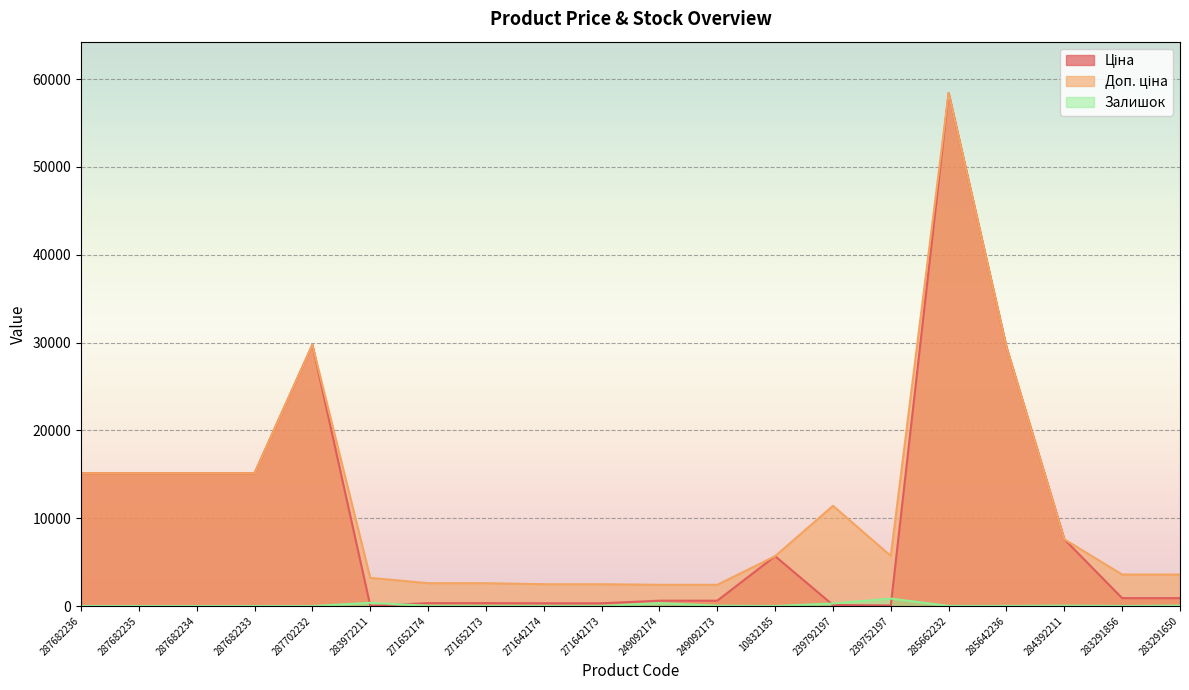

Reading right to left, extract all data points from this chart.

Ціна: 283291650=895.9	283291856=895.9	284392211=7596.5	285642236=29491.5	285662232=58426.5	239752197=57.0	239792197=114.1	10832185=5673.8	249092173=603.7	249092174=603.7	271642173=310.3	271642174=310.3	271652173=324.8	271652174=324.8	283972211=32.0	287702232=29747.2	287682233=15120.0	287682234=15120.0	287682235=15120.0	287682236=15120.0
Доп. ціна: 283291650=3583.6	283291856=3583.6	284392211=7596.5	285642236=29491.5	285662232=58426.5	239752197=5705.0	239792197=11410.0	10832185=5673.8	249092173=2414.8	249092174=2414.8	271642173=2482.4	271642174=2482.4	271652173=2598.3	271652174=2598.3	283972211=3205.0	287702232=29747.2	287682233=15120.0	287682234=15120.0	287682235=15120.0	287682236=15120.0
Залишок: 283291650=43.0	283291856=7.0	284392211=43.0	285642236=14.0	285662232=14.0	239752197=845.0	239792197=289.0	10832185=4.0	249092173=38.0	249092174=328.0	271642173=10.0	271642174=11.0	271652173=15.0	271652174=34.0	283972211=360.0	287702232=0.0	287682233=0.0	287682234=0.0	287682235=0.0	287682236=0.0